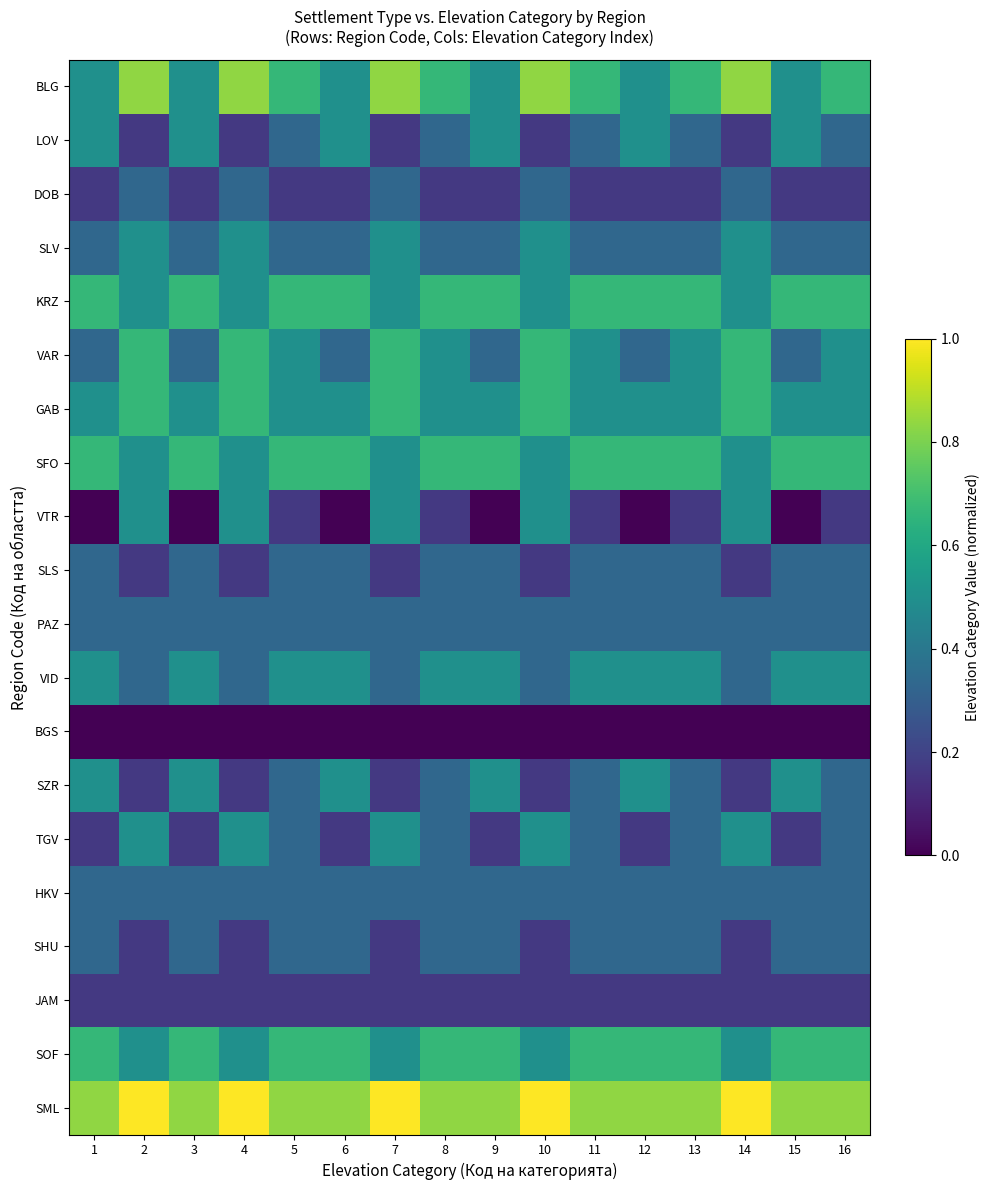

Reading left to right, transcribe all the data shown in this chart.

BLG: 1=0.5	2=0.8	3=0.5	4=0.8	5=0.7	6=0.5	7=0.8	8=0.7	9=0.5	10=0.8	11=0.7	12=0.5	13=0.7	14=0.8	15=0.5	16=0.7
LOV: 1=0.5	2=0.2	3=0.5	4=0.2	5=0.3	6=0.5	7=0.2	8=0.3	9=0.5	10=0.2	11=0.3	12=0.5	13=0.3	14=0.2	15=0.5	16=0.3
DOB: 1=0.2	2=0.3	3=0.2	4=0.3	5=0.2	6=0.2	7=0.3	8=0.2	9=0.2	10=0.3	11=0.2	12=0.2	13=0.2	14=0.3	15=0.2	16=0.2
SLV: 1=0.3	2=0.5	3=0.3	4=0.5	5=0.3	6=0.3	7=0.5	8=0.3	9=0.3	10=0.5	11=0.3	12=0.3	13=0.3	14=0.5	15=0.3	16=0.3
KRZ: 1=0.7	2=0.5	3=0.7	4=0.5	5=0.7	6=0.7	7=0.5	8=0.7	9=0.7	10=0.5	11=0.7	12=0.7	13=0.7	14=0.5	15=0.7	16=0.7
VAR: 1=0.3	2=0.7	3=0.3	4=0.7	5=0.5	6=0.3	7=0.7	8=0.5	9=0.3	10=0.7	11=0.5	12=0.3	13=0.5	14=0.7	15=0.3	16=0.5
GAB: 1=0.5	2=0.7	3=0.5	4=0.7	5=0.5	6=0.5	7=0.7	8=0.5	9=0.5	10=0.7	11=0.5	12=0.5	13=0.5	14=0.7	15=0.5	16=0.5
SFO: 1=0.7	2=0.5	3=0.7	4=0.5	5=0.7	6=0.7	7=0.5	8=0.7	9=0.7	10=0.5	11=0.7	12=0.7	13=0.7	14=0.5	15=0.7	16=0.7
VTR: 1=0.0	2=0.5	3=0.0	4=0.5	5=0.2	6=0.0	7=0.5	8=0.2	9=0.0	10=0.5	11=0.2	12=0.0	13=0.2	14=0.5	15=0.0	16=0.2
SLS: 1=0.3	2=0.2	3=0.3	4=0.2	5=0.3	6=0.3	7=0.2	8=0.3	9=0.3	10=0.2	11=0.3	12=0.3	13=0.3	14=0.2	15=0.3	16=0.3
PAZ: 1=0.3	2=0.3	3=0.3	4=0.3	5=0.3	6=0.3	7=0.3	8=0.3	9=0.3	10=0.3	11=0.3	12=0.3	13=0.3	14=0.3	15=0.3	16=0.3
VID: 1=0.5	2=0.3	3=0.5	4=0.3	5=0.5	6=0.5	7=0.3	8=0.5	9=0.5	10=0.3	11=0.5	12=0.5	13=0.5	14=0.3	15=0.5	16=0.5
BGS: 1=0.0	2=0.0	3=0.0	4=0.0	5=0.0	6=0.0	7=0.0	8=0.0	9=0.0	10=0.0	11=0.0	12=0.0	13=0.0	14=0.0	15=0.0	16=0.0
SZR: 1=0.5	2=0.2	3=0.5	4=0.2	5=0.3	6=0.5	7=0.2	8=0.3	9=0.5	10=0.2	11=0.3	12=0.5	13=0.3	14=0.2	15=0.5	16=0.3
TGV: 1=0.2	2=0.5	3=0.2	4=0.5	5=0.3	6=0.2	7=0.5	8=0.3	9=0.2	10=0.5	11=0.3	12=0.2	13=0.3	14=0.5	15=0.2	16=0.3
HKV: 1=0.3	2=0.3	3=0.3	4=0.3	5=0.3	6=0.3	7=0.3	8=0.3	9=0.3	10=0.3	11=0.3	12=0.3	13=0.3	14=0.3	15=0.3	16=0.3
SHU: 1=0.3	2=0.2	3=0.3	4=0.2	5=0.3	6=0.3	7=0.2	8=0.3	9=0.3	10=0.2	11=0.3	12=0.3	13=0.3	14=0.2	15=0.3	16=0.3
JAM: 1=0.2	2=0.2	3=0.2	4=0.2	5=0.2	6=0.2	7=0.2	8=0.2	9=0.2	10=0.2	11=0.2	12=0.2	13=0.2	14=0.2	15=0.2	16=0.2
SOF: 1=0.7	2=0.5	3=0.7	4=0.5	5=0.7	6=0.7	7=0.5	8=0.7	9=0.7	10=0.5	11=0.7	12=0.7	13=0.7	14=0.5	15=0.7	16=0.7
SML: 1=0.8	2=1.0	3=0.8	4=1.0	5=0.8	6=0.8	7=1.0	8=0.8	9=0.8	10=1.0	11=0.8	12=0.8	13=0.8	14=1.0	15=0.8	16=0.8